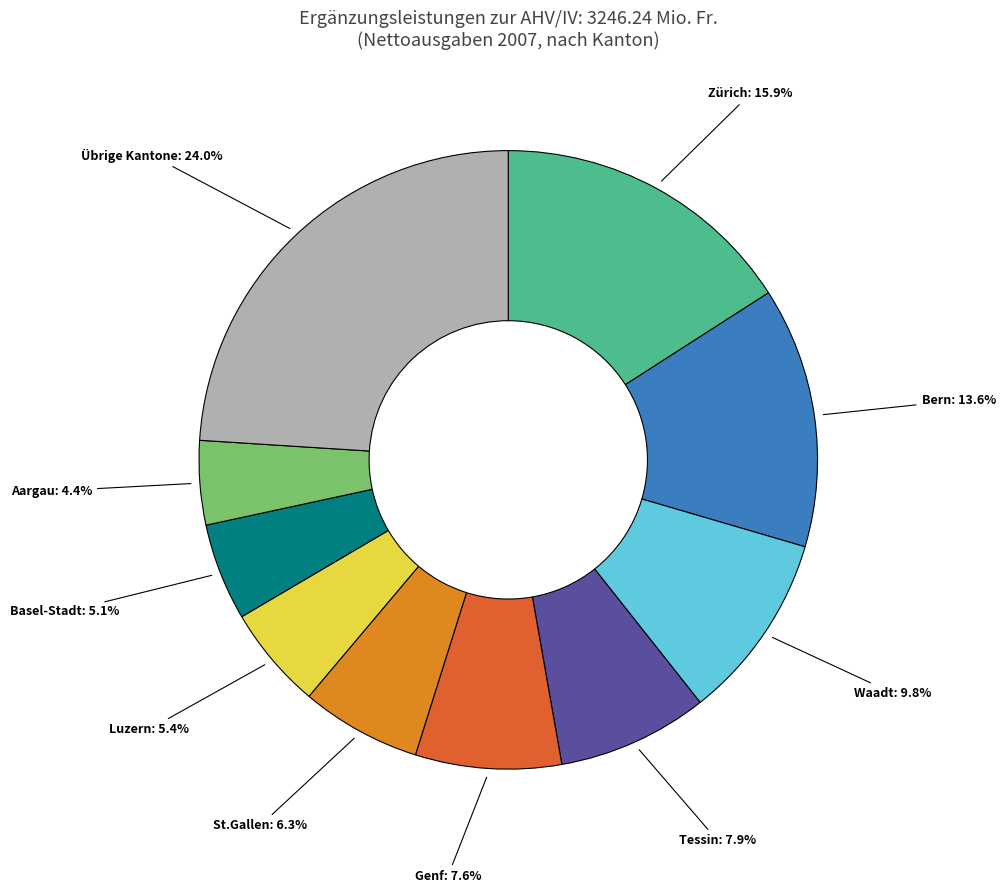

Does any single category account for the majority?

No